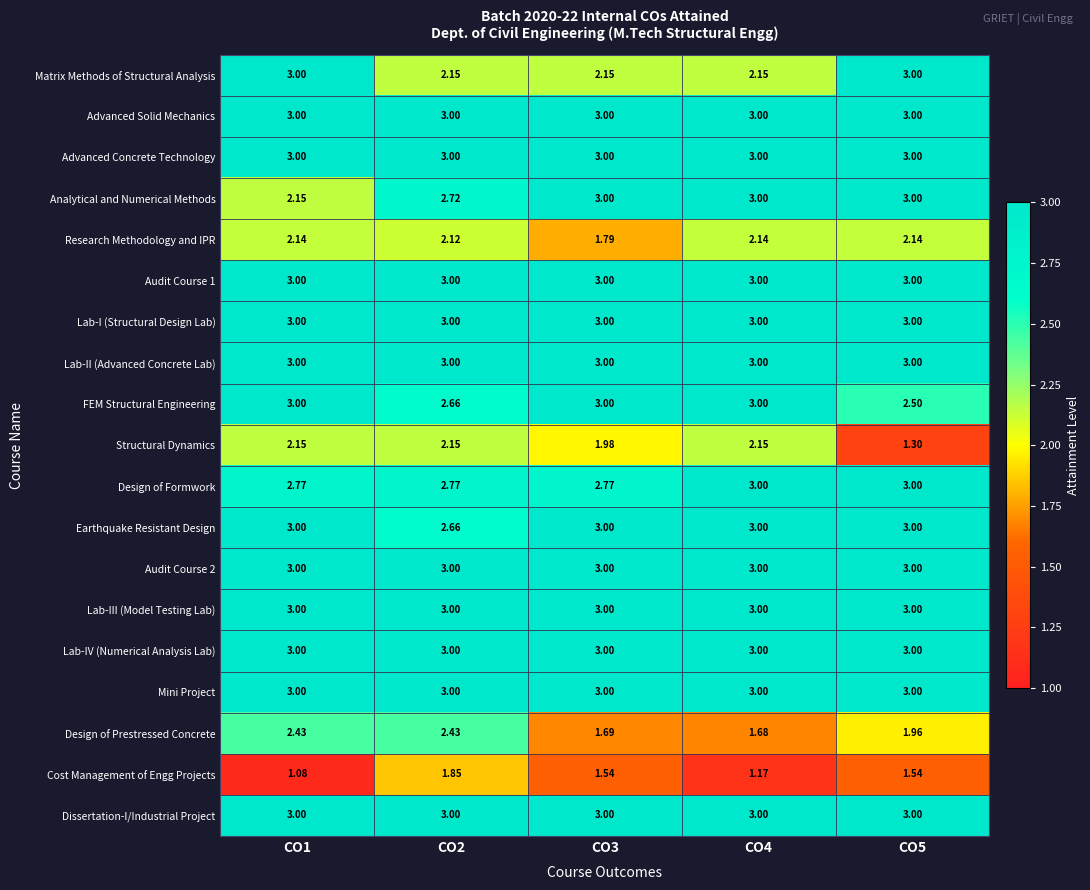

Is the value of Lab-III (Model Testing Lab) at CO3 greater than the value of Matrix Methods of Structural Analysis at CO4?

Yes